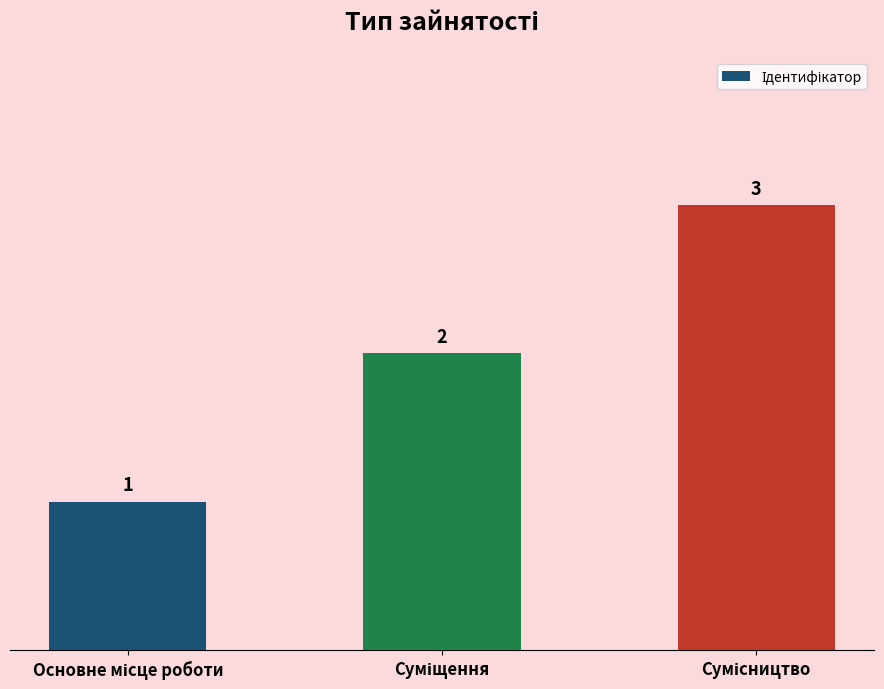

Count the values in the range 1 to 3.

3